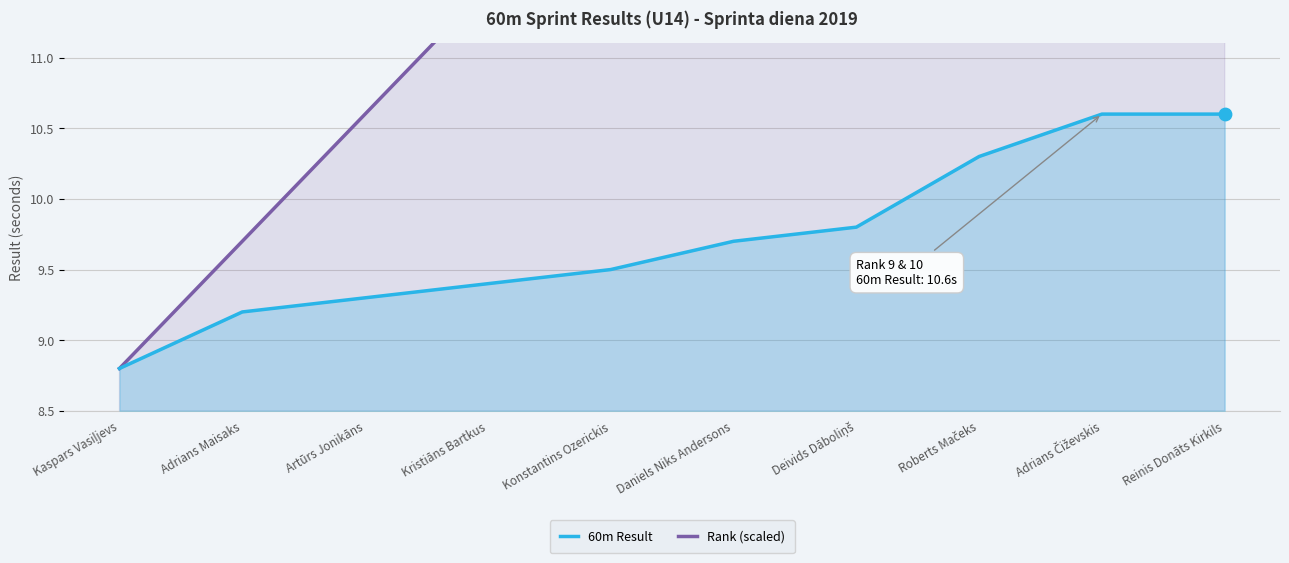

Which series has the largest total across all categories?

Rank (scaled)